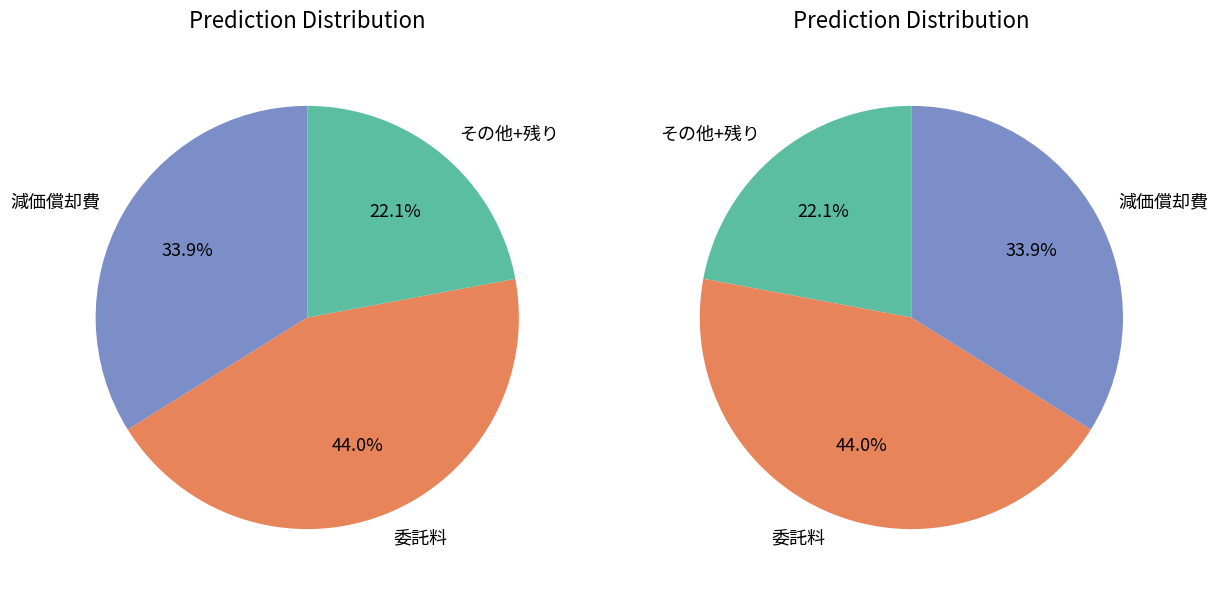

Which slice is the largest?

委託料